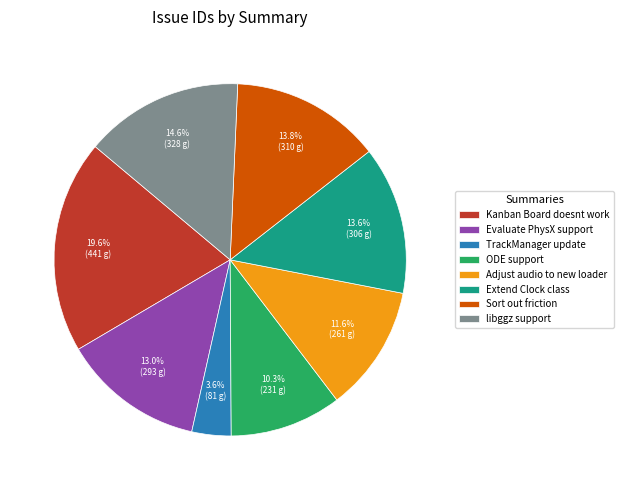

To the nearest percent, what percentage of the pie is TrackManager update?

4%